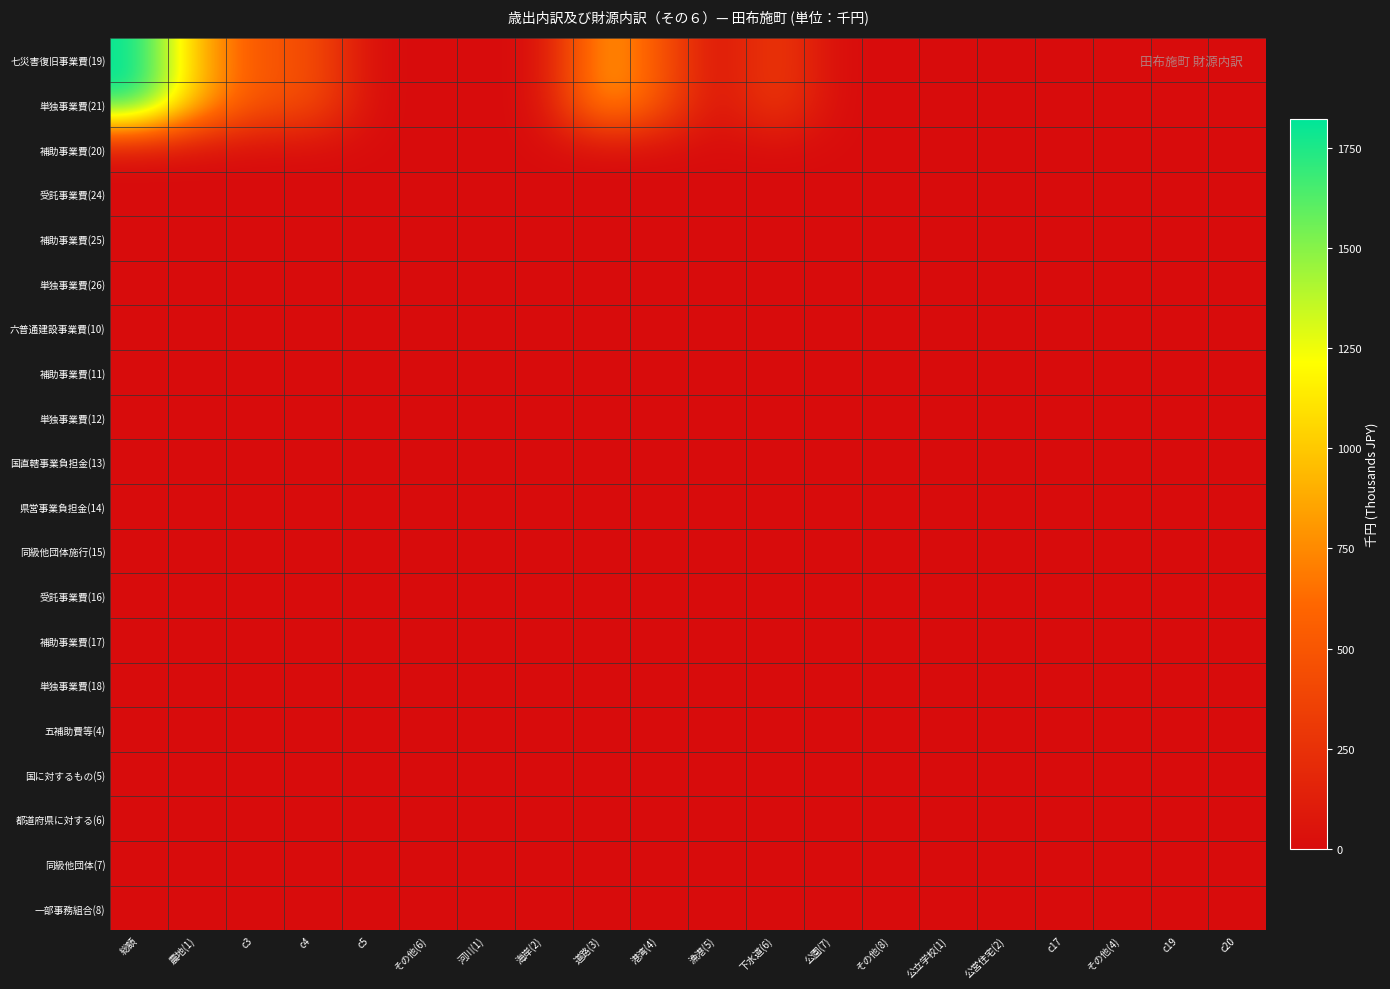

Count the number of categories in the chart.

20